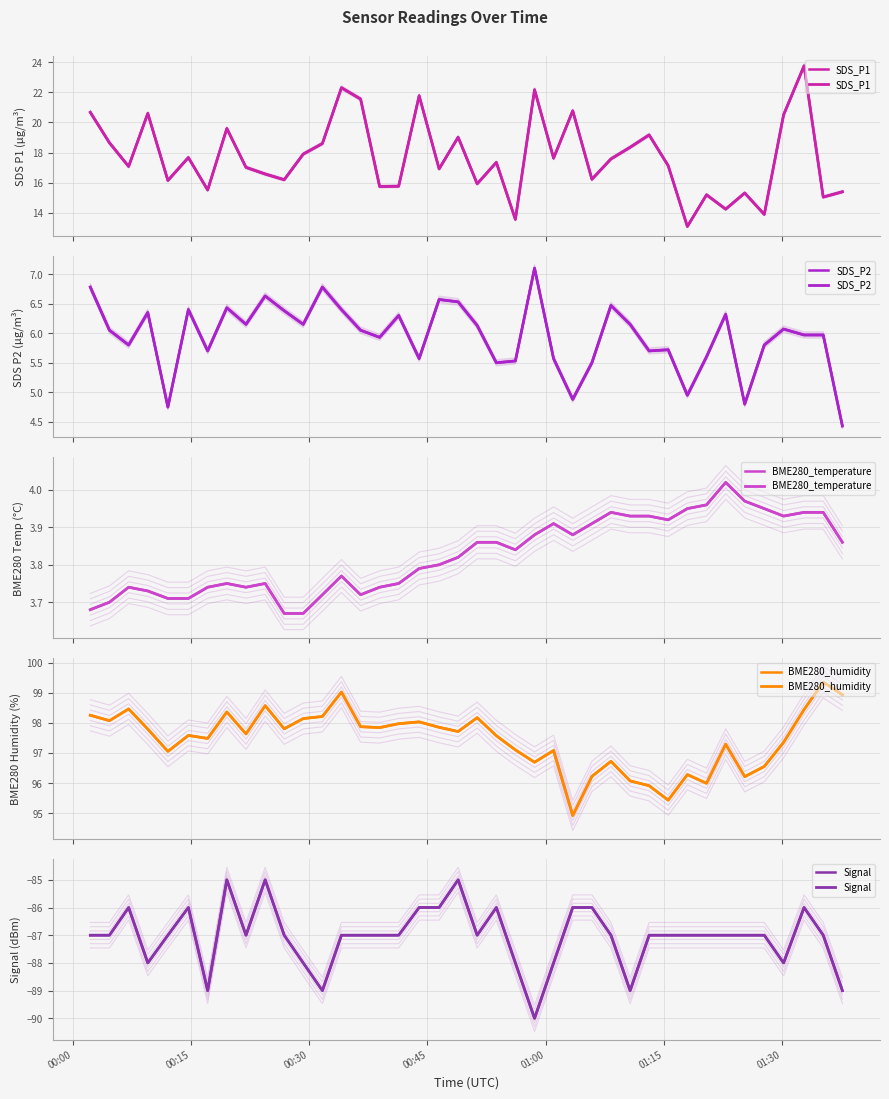

What is the difference between the second highest and minimum values in the Signal series?

5.0